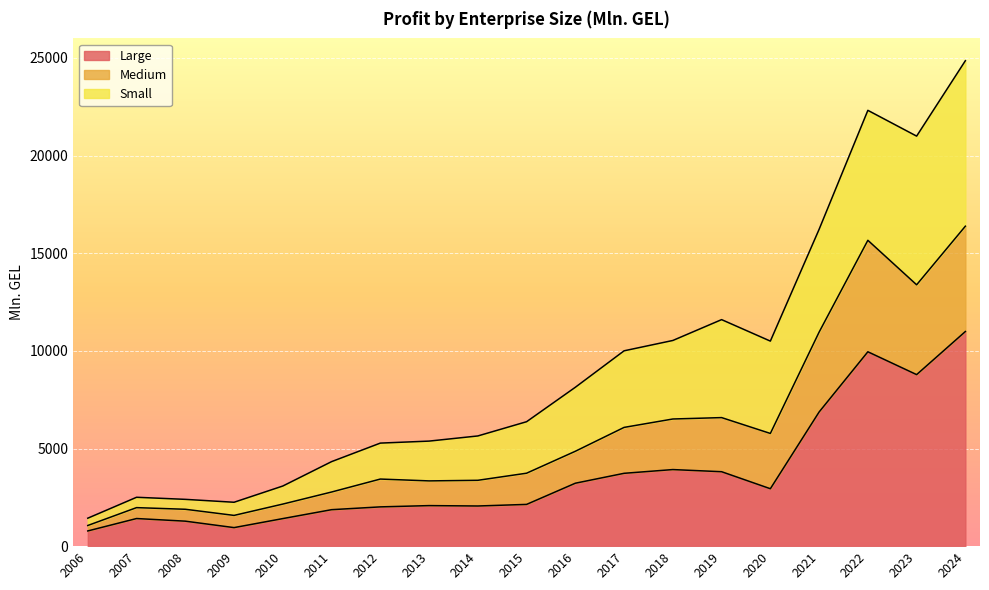

Is it true that Large equals 3921.3 at 2018?

True